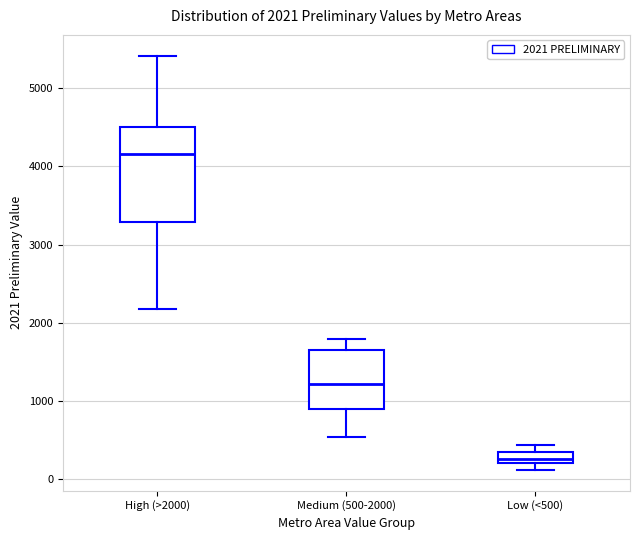

Which box has the lowest median line?

Low (<500)